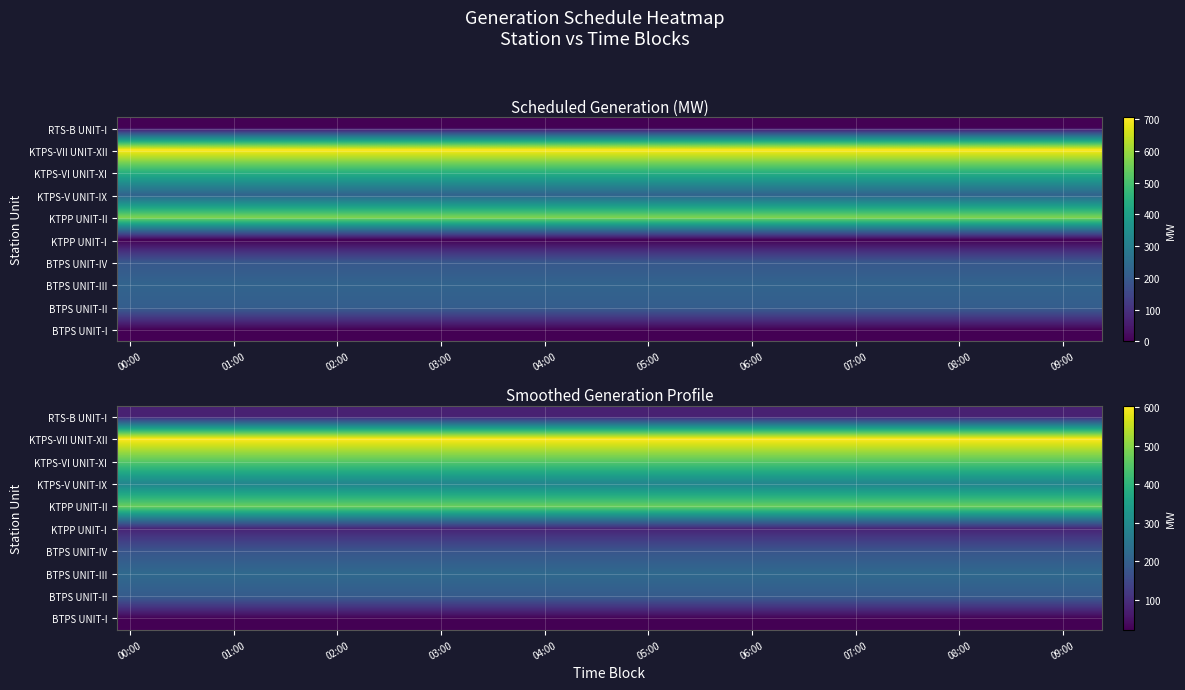

What is the average value of the KTPS-V UNIT-IX series?

285.7